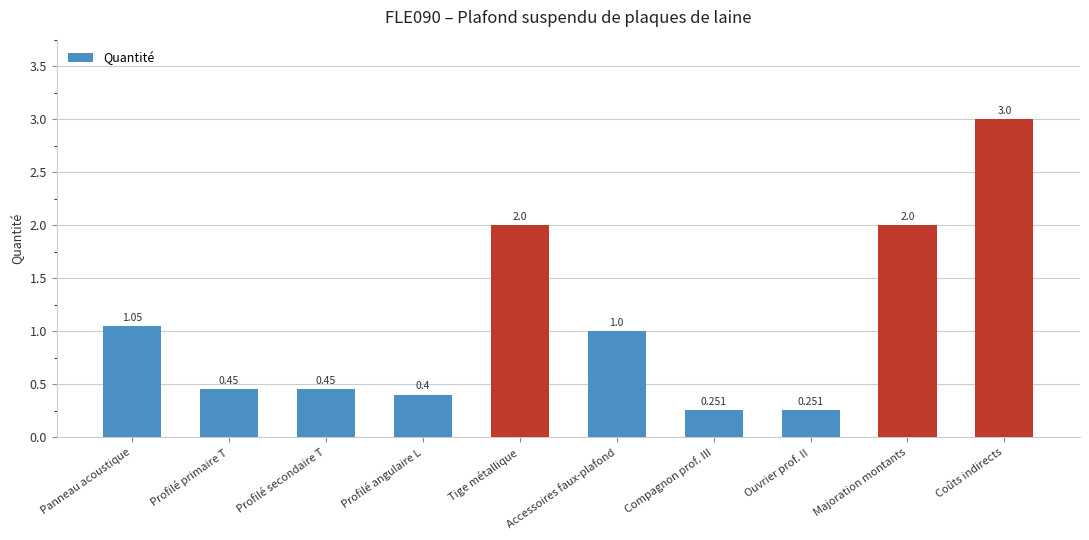

At which label is the value closest to 1?

Accessoires faux-plafond